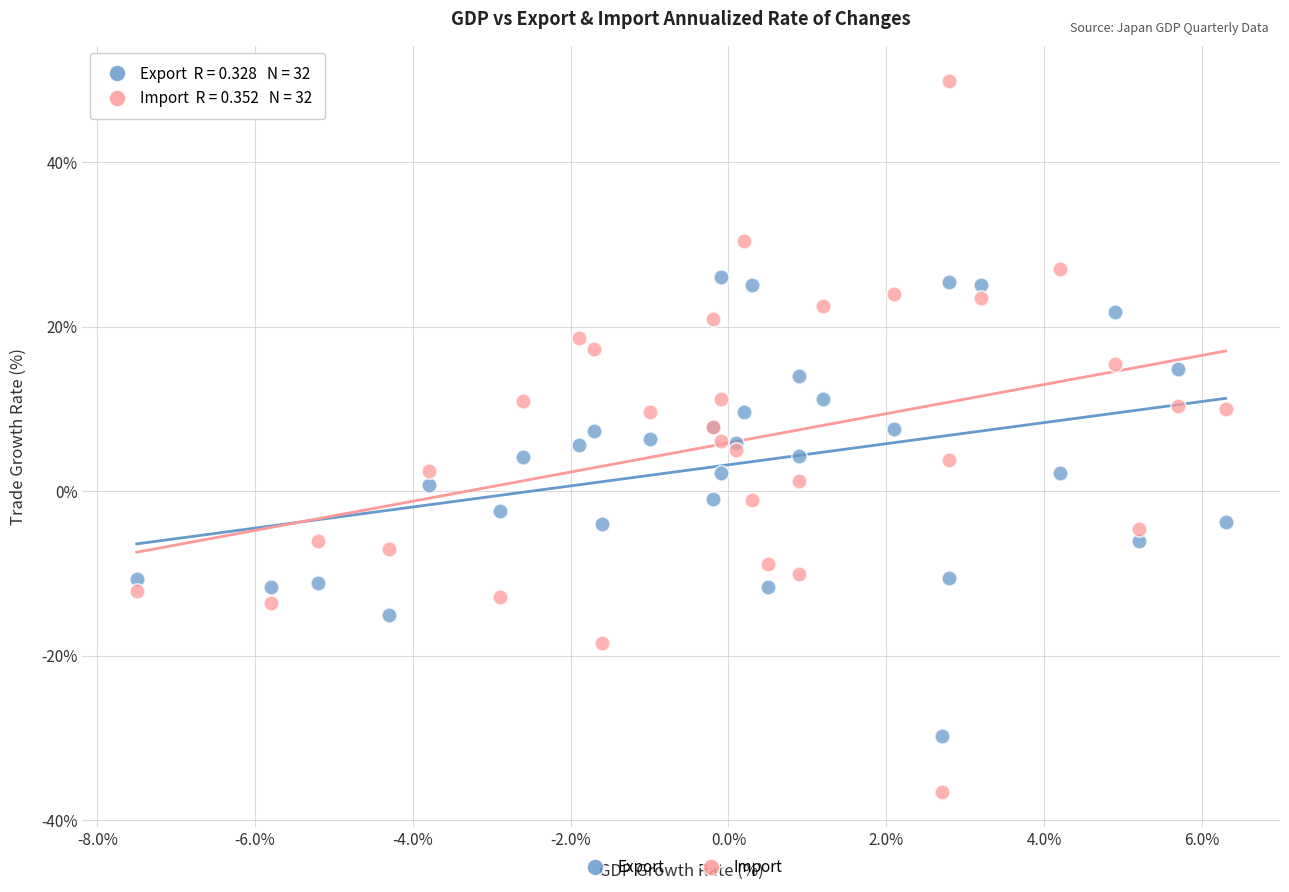

Which series has the widest spread of Y values?

Import